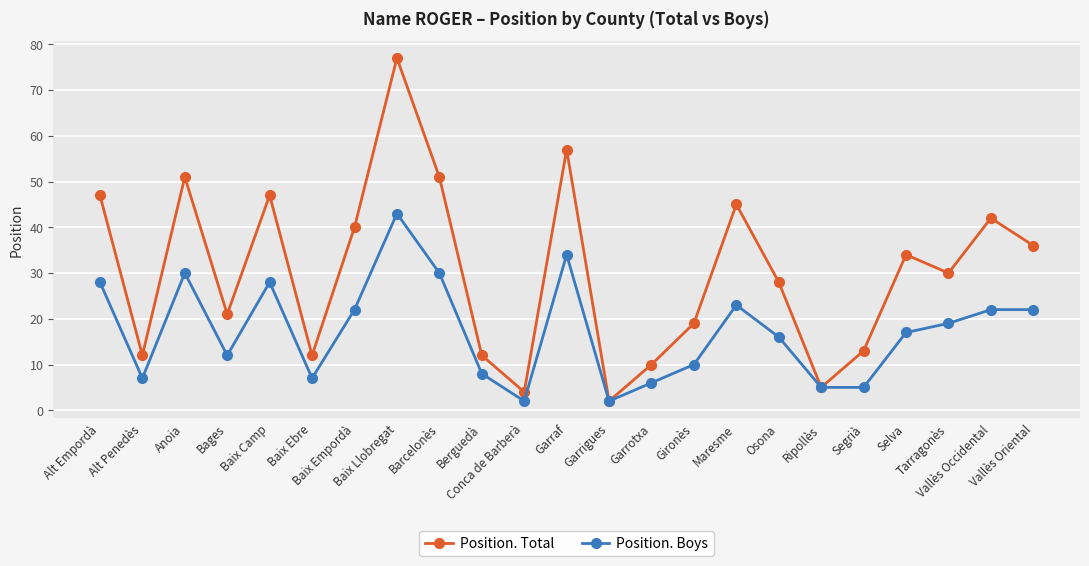

Reading left to right, what are all the values shown in this chart?

Position. Total: 47	12	51	21	47	12	40	77	51	12	4	57	2	10	19	45	28	5	13	34	30	42	36
Position. Boys: 28	7	30	12	28	7	22	43	30	8	2	34	2	6	10	23	16	5	5	17	19	22	22